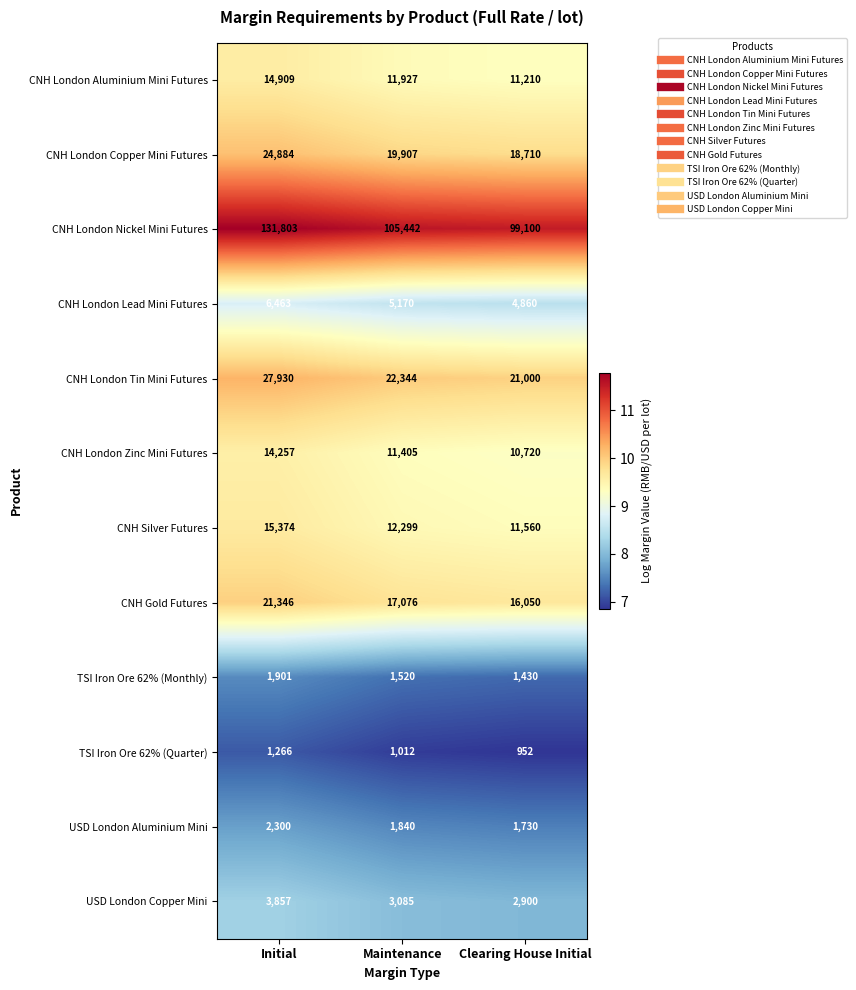

Count the CNH London Zinc Mini Futures values in the range 10720 to 14257.

3